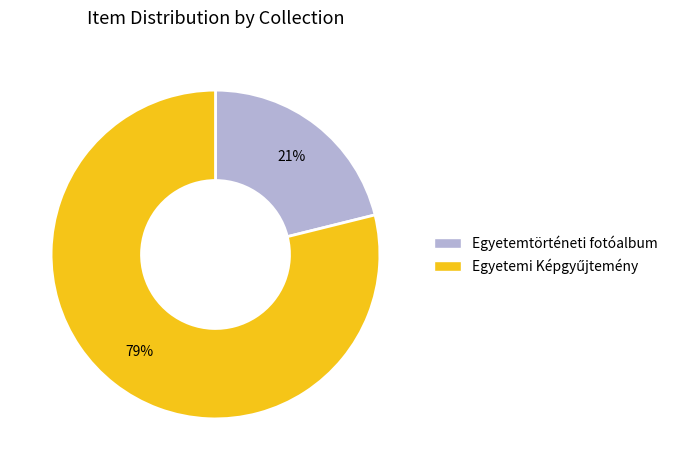

Which slice is the smallest?

Egyetemtörténeti fotóalbum